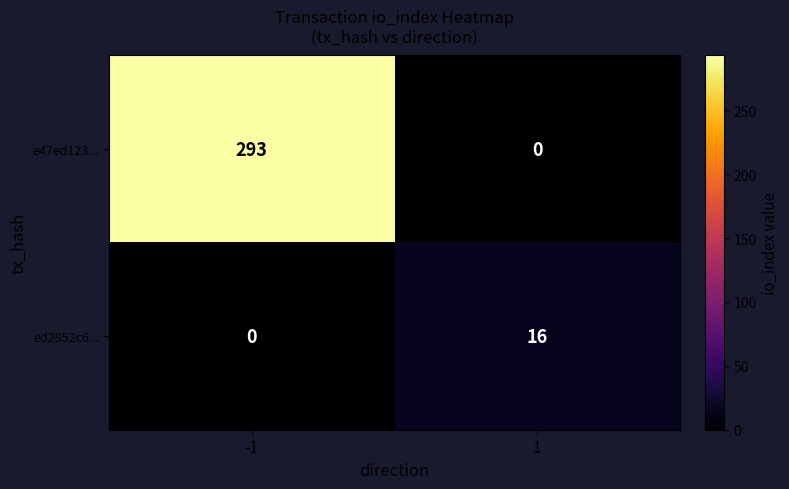

What is the total value across all series at -1?

293